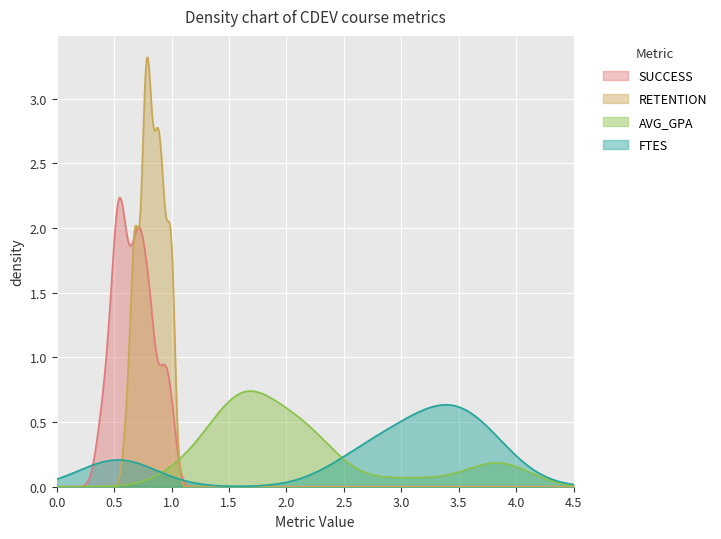

Which series has the largest range (max minus min)?

RETENTION